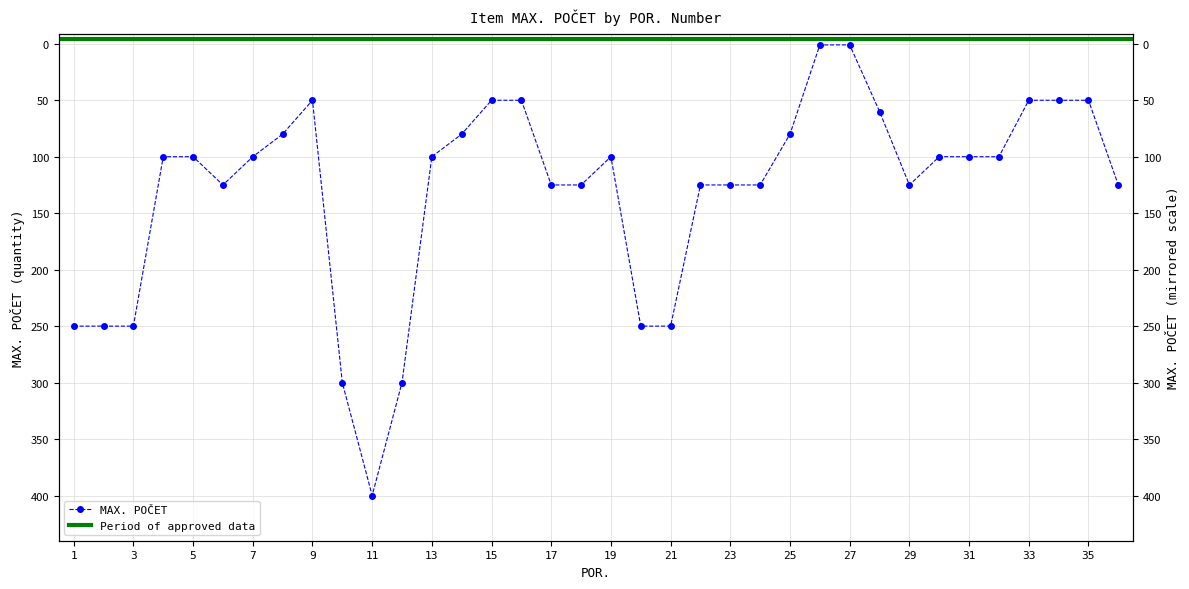

Which label corresponds to the largest value in the chart?

11